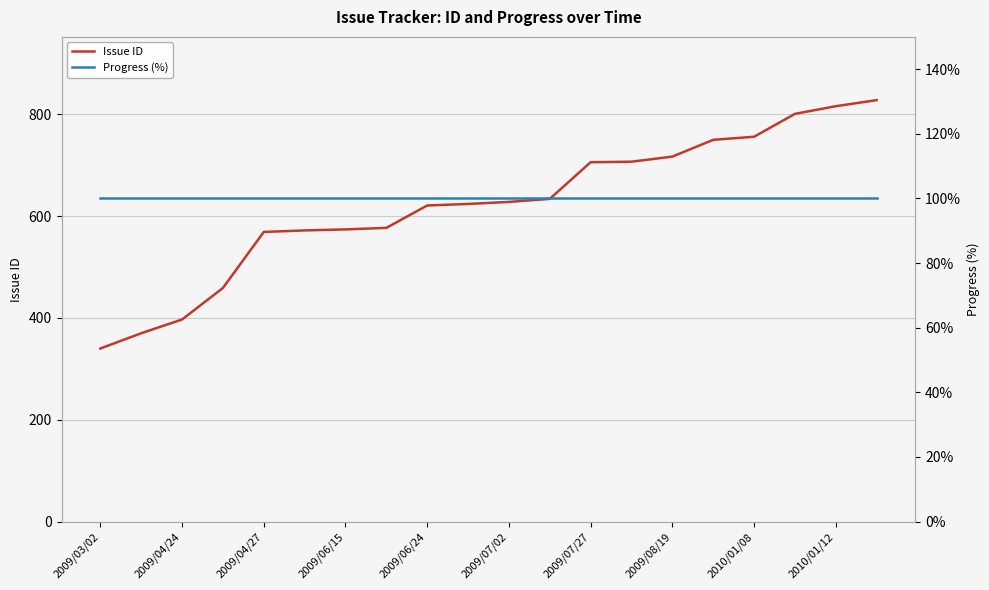

What is the minimum value for Issue ID?

340